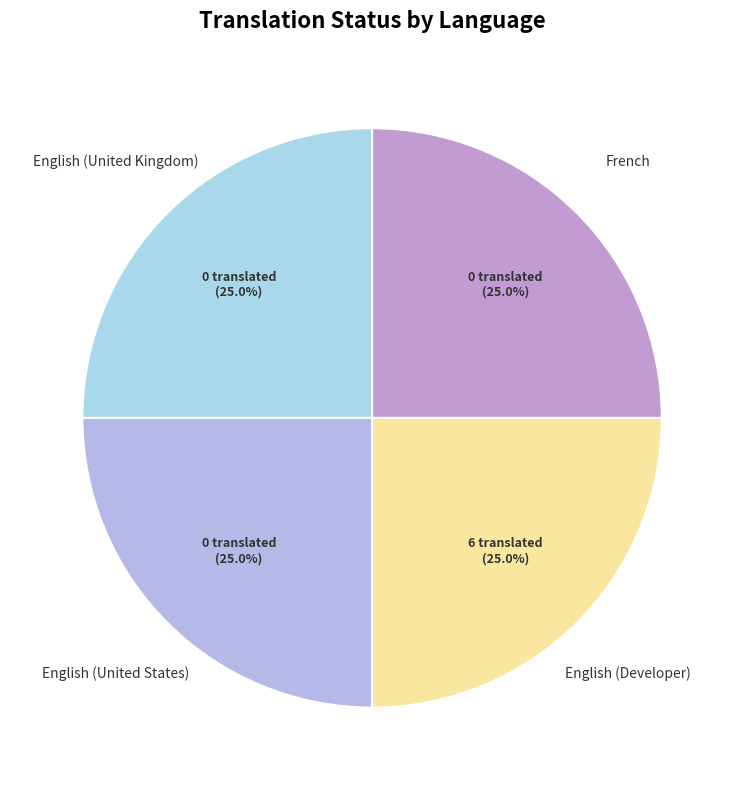

What percentage is NOT represented by English (Developer)?

75.0%